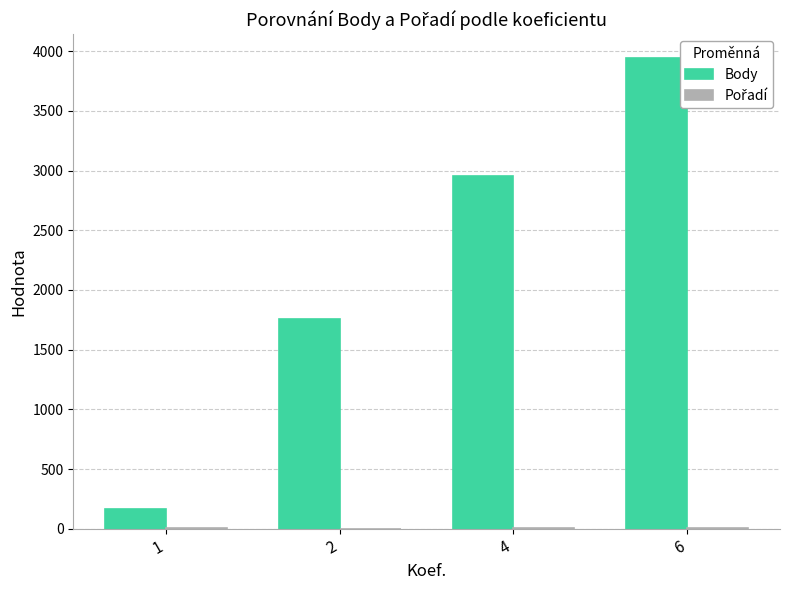

Which series has the widest spread of values?

Body